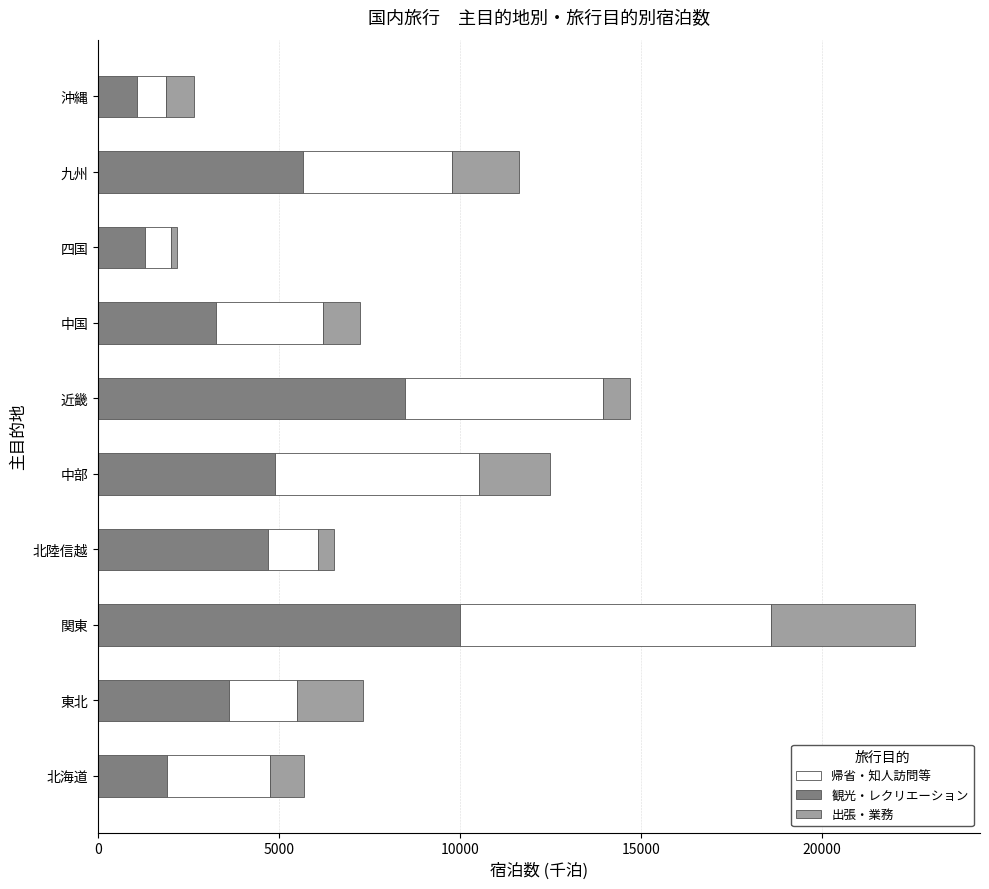

What is the lowest value of the 観光・レクリエーション series?

1096.9